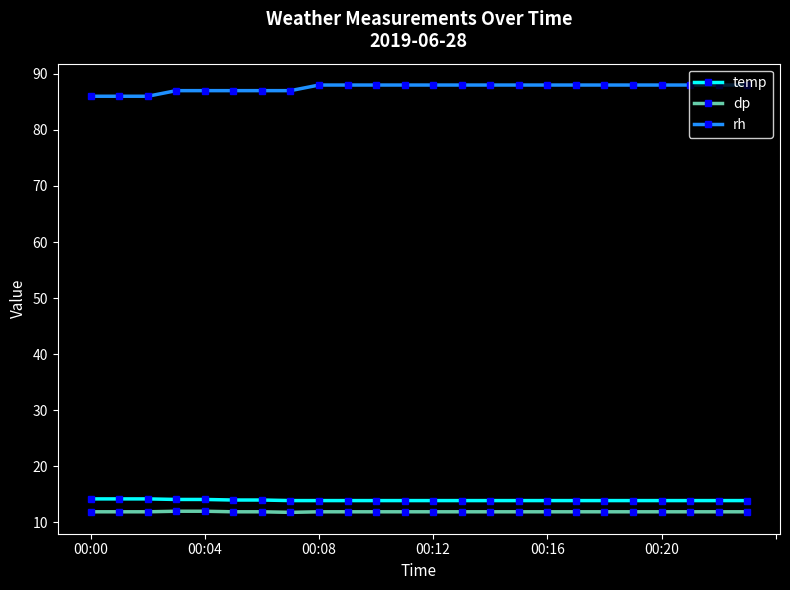

What is the greatest value displayed?

88.0